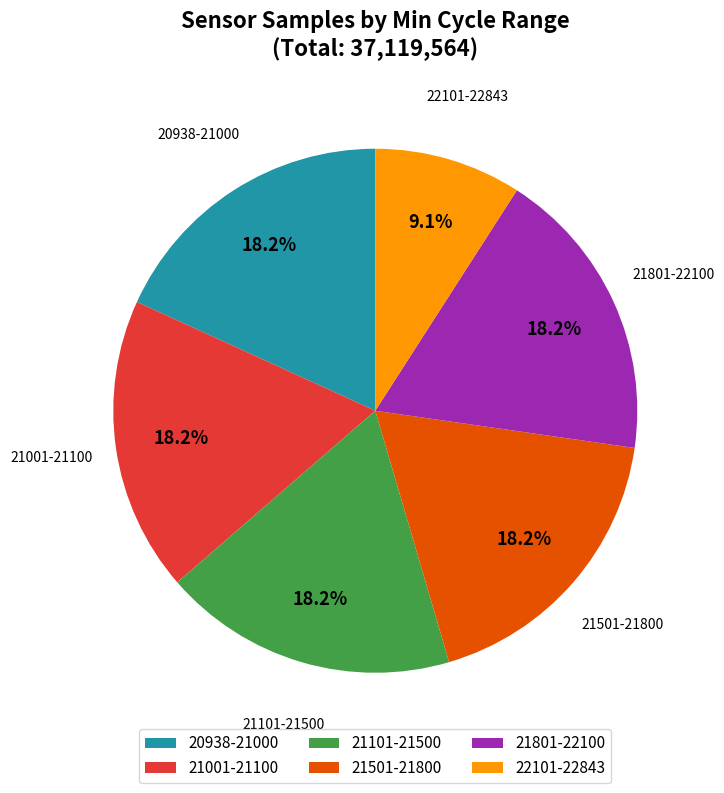

How many slices are in this pie chart?

6